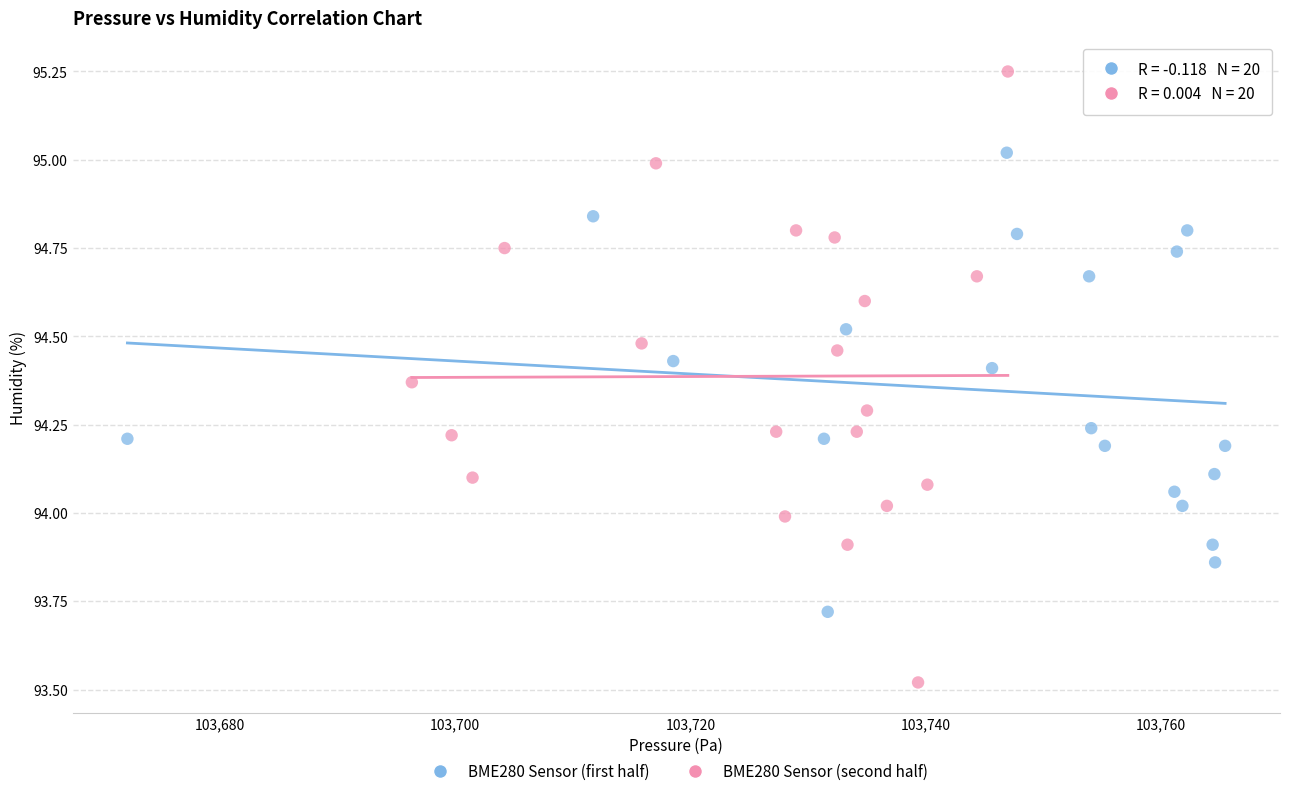

Which series has the largest Y range (max minus min)?

BME280 Sensor (second half)